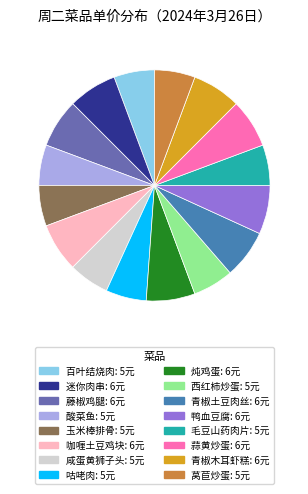

How many slices are in this pie chart?

16